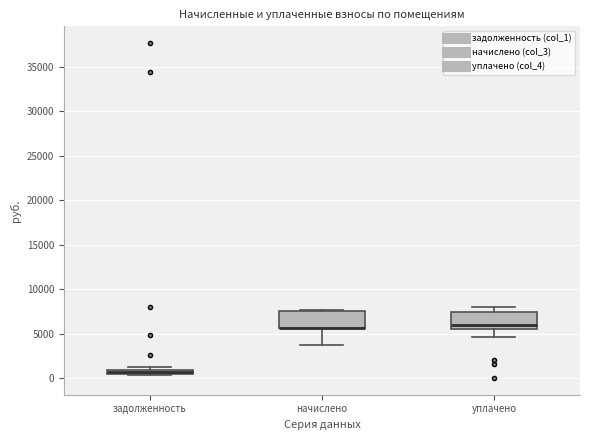

Where is the upper edge of the box for начислено on the y-axis? The values are not printed on the chart, so give them approximately, as read against the axis.

7500